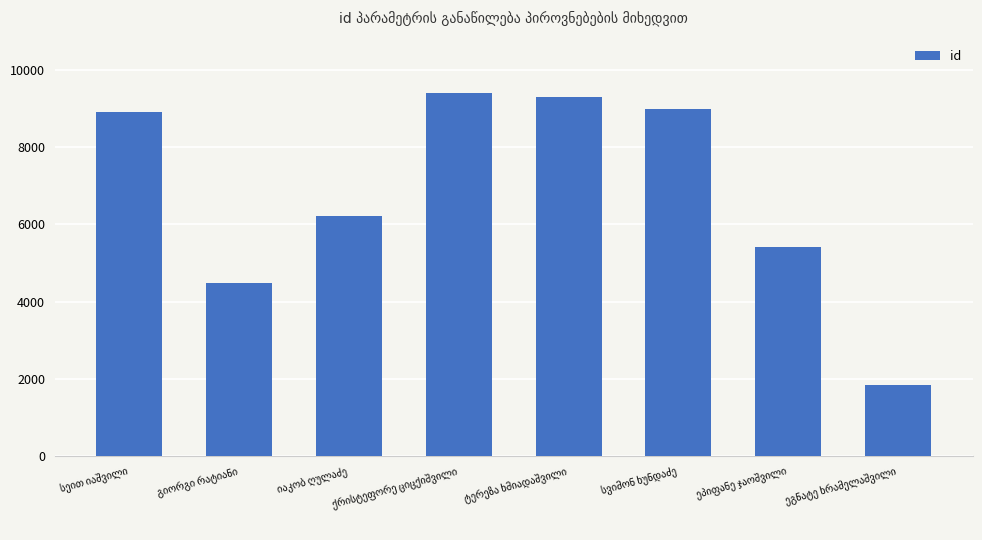

What is the average value?

6820